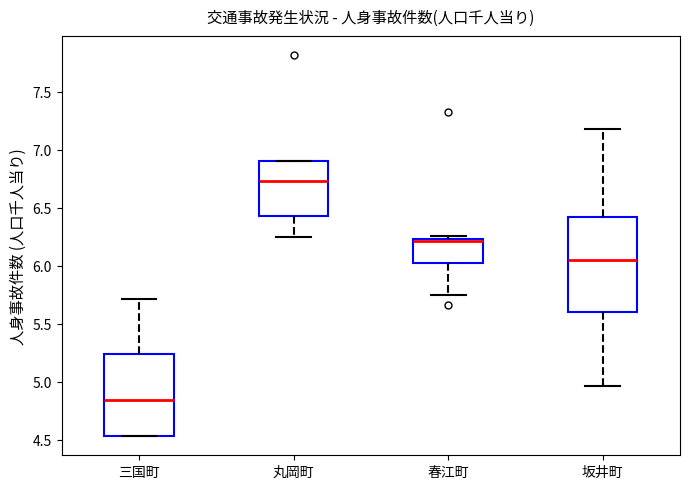

Reading left to right, read every box against the y-axis: the position of its median line, the range the box covers, and the ends of its whiskers. The values are not printed on the chart, so give them approximately, as read against the axis.

三国町: median 4.85, box 4.55 to 5.25, whiskers 4.55 to 5.70
丸岡町: median 6.75, box 6.45 to 6.90, whiskers 6.25 to 6.90
春江町: median 6.20, box 6.00 to 6.25, whiskers 5.75 to 6.25 (just above the box's upper edge)
坂井町: median 6.05, box 5.60 to 6.40, whiskers 4.95 to 7.20